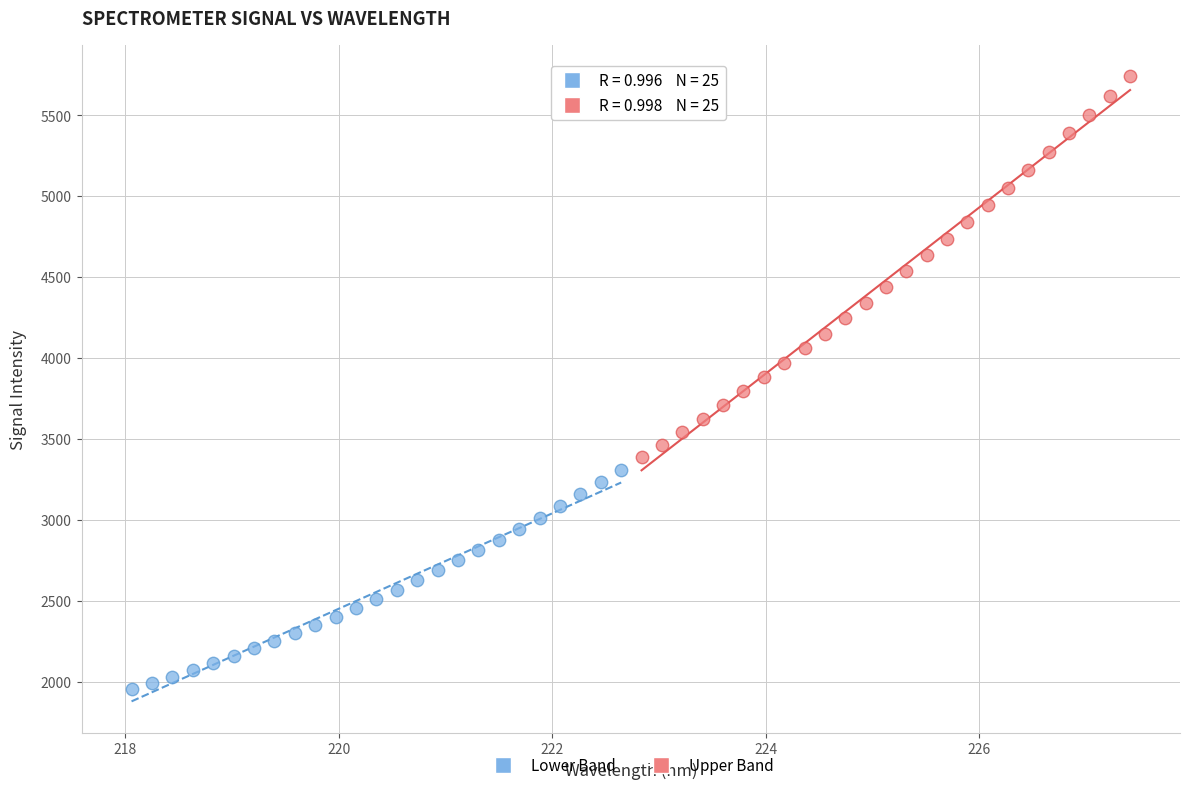

Which series has the largest Y range (max minus min)?

Upper Band